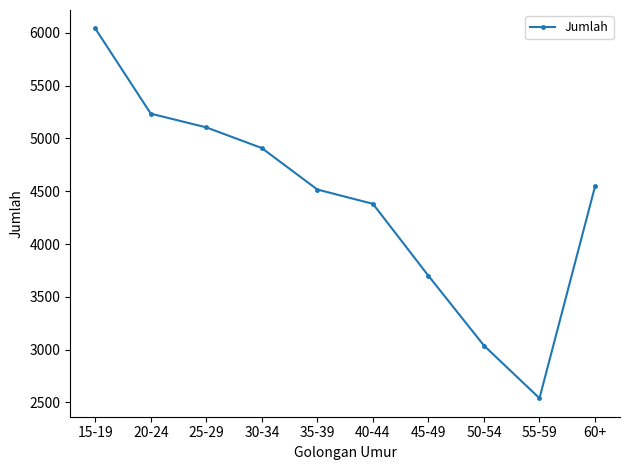

What is the maximum value shown in the chart?

6042